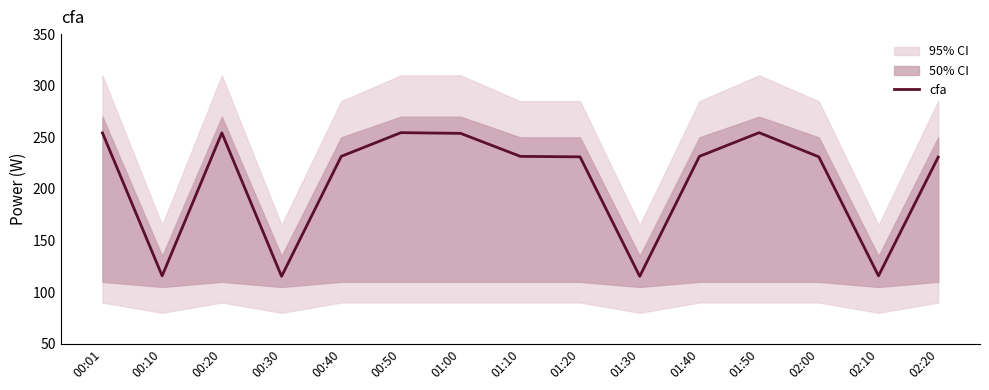

The value at 00:20 is 254.3. True or false?

True